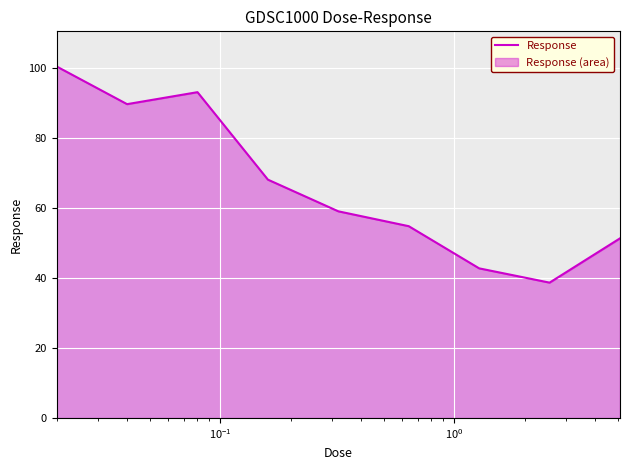

Reading left to right, list all the values displayed in this chart.

100.6	89.8	93.2	68.2	59.1	54.9	42.8	38.7	51.4